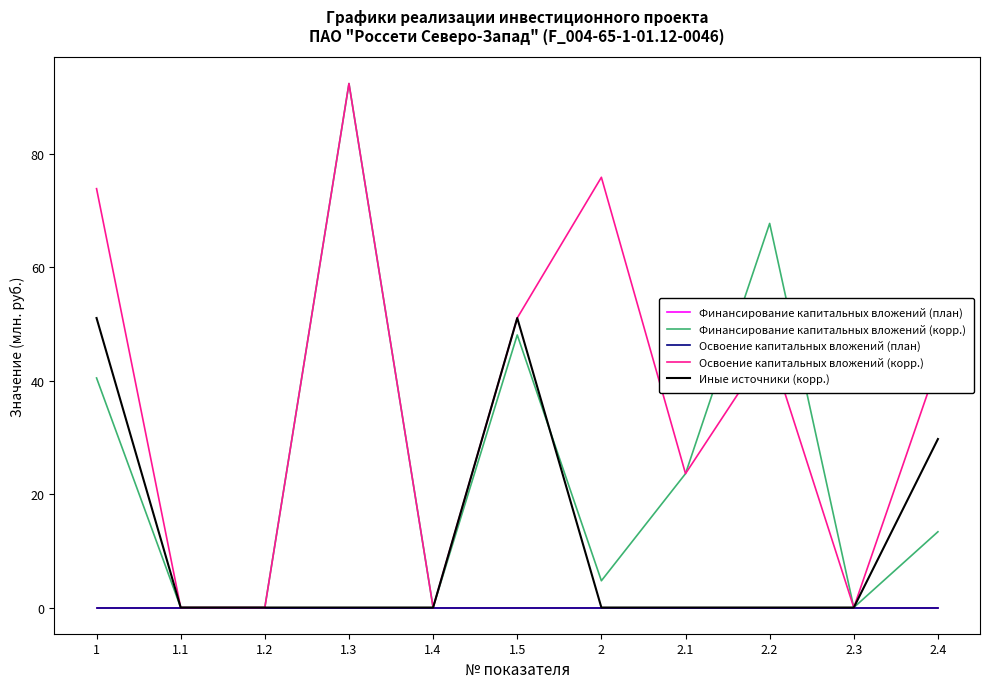

How many interior local peaks does the Иные источники (корр.) series have?

1